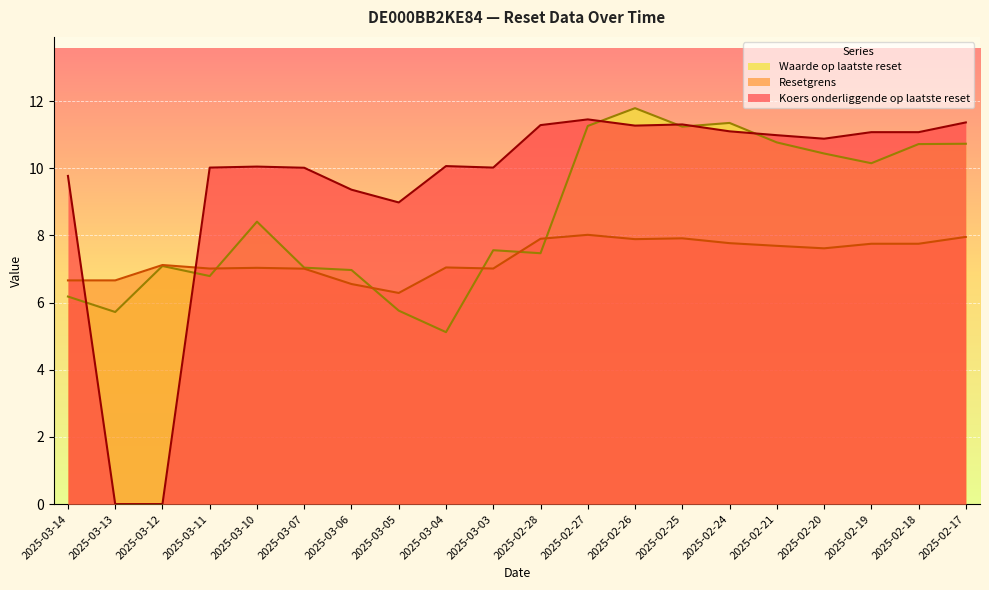

Where is the first local minimum for Resetgrens?

2025-03-11